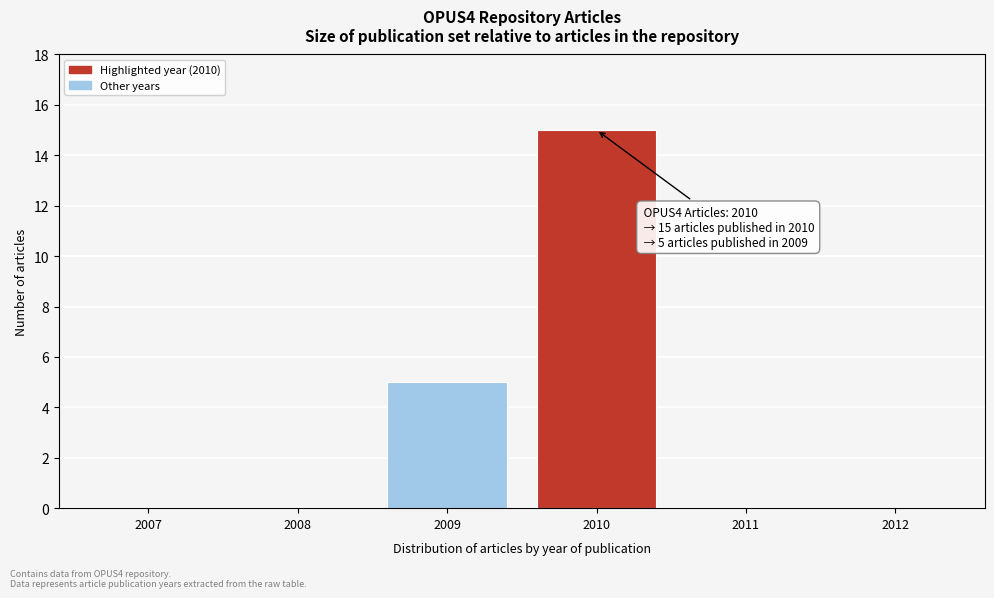

Reading right to left, transcribe all the data shown in this chart.

2012=0	2011=0	2010=15	2009=5	2008=0	2007=0